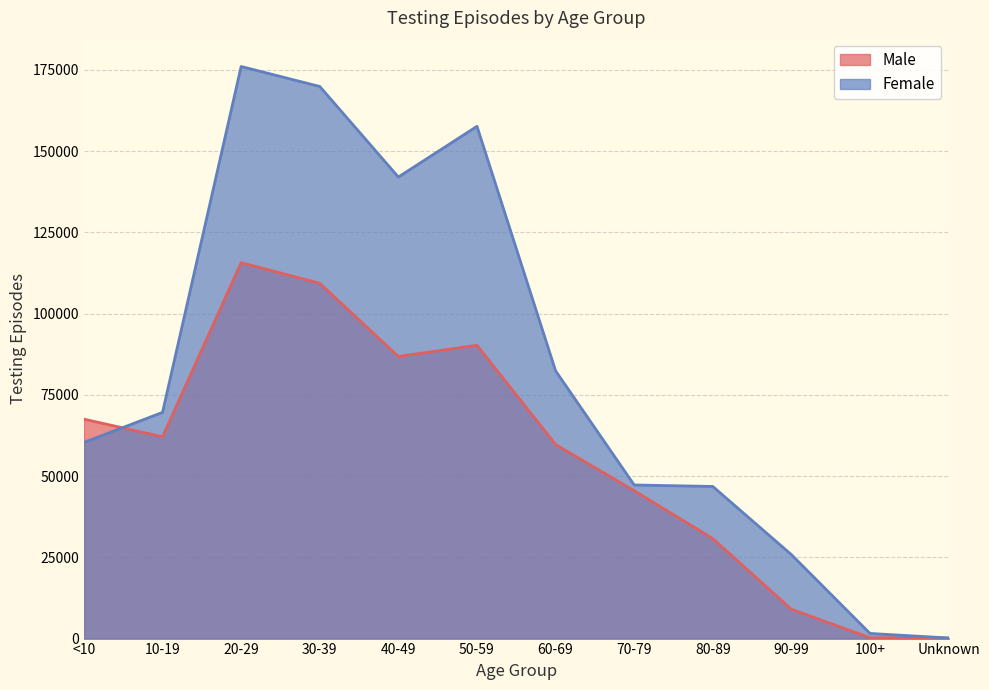

What is the minimum value for Male?

144